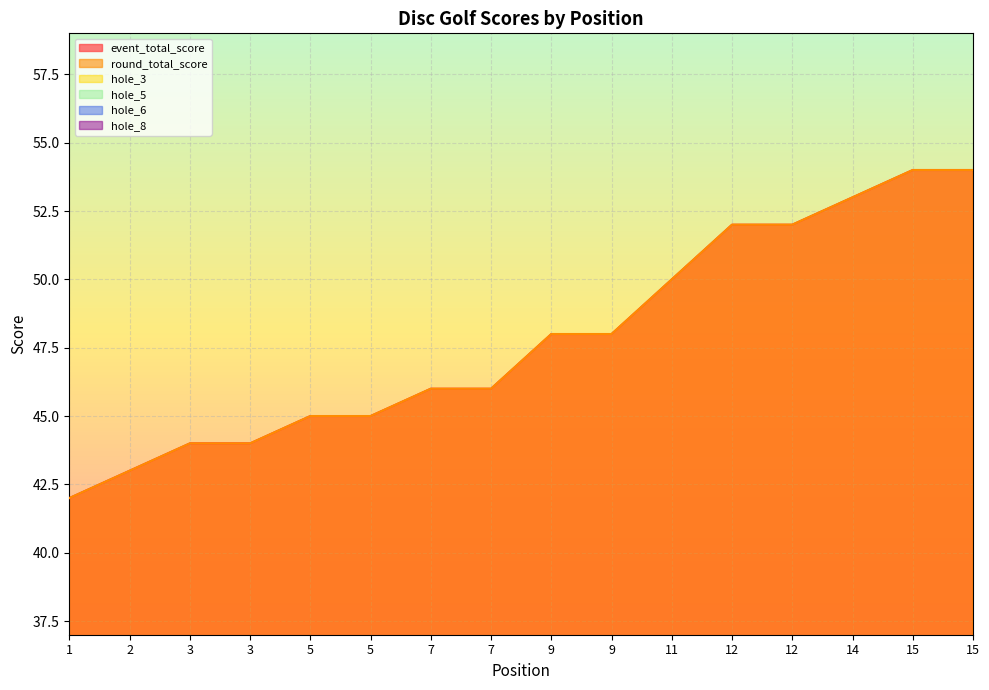

True or false: hole_8 and event_total_score cross at least once.

False